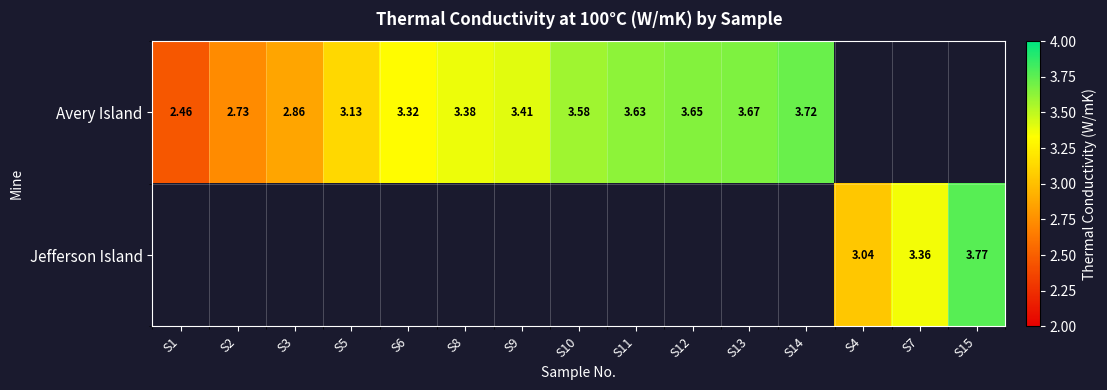

At how many categories does at least one series exceed 3?

12